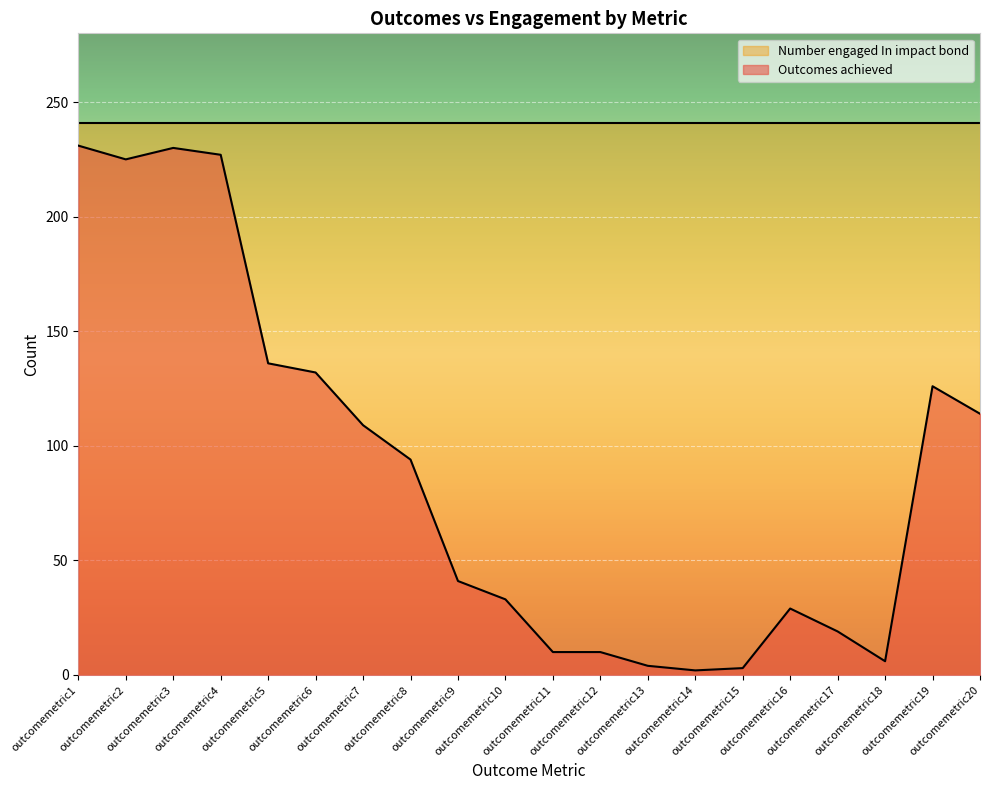

How many values are below 94?

10